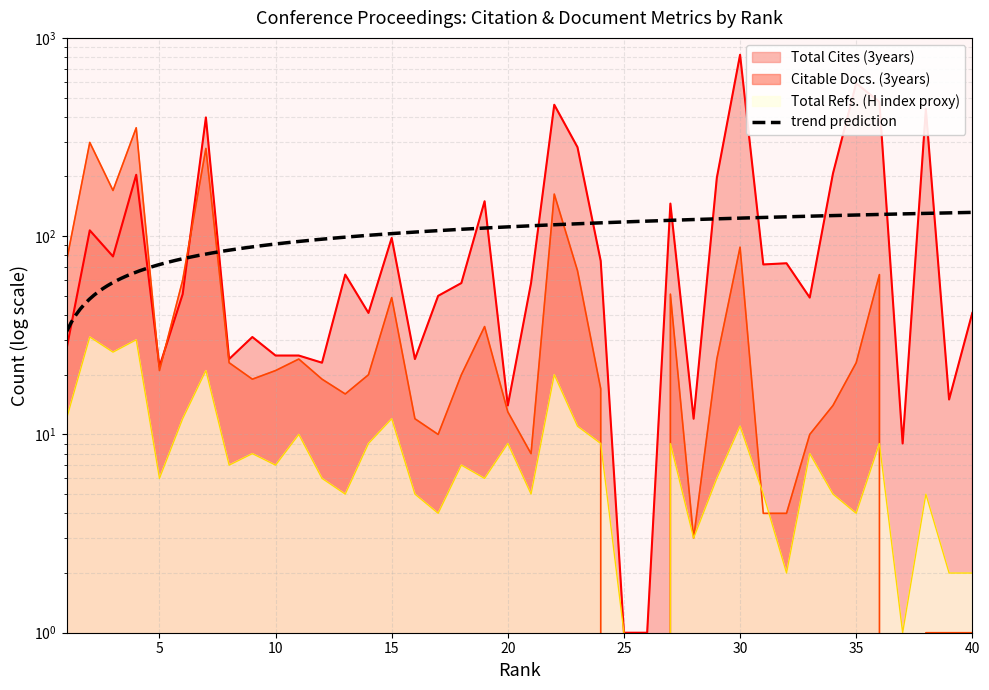

Reading left to right, what are all the values shown in this chart?

Total Cites (3years): 1=27	2=107	3=79	4=204	5=22	6=51	7=397	8=24	9=31	10=25	11=25	12=23	13=64	14=41	15=98	16=24	17=50	18=58	19=150	20=14	21=58	22=460	23=281	24=75	25=1	26=1	27=146	28=12	29=197	30=822	31=72	32=73	33=49	34=207	35=590	36=476	37=9	38=438	39=15	40=41
Citable Docs. (3years): 1=75	2=297	3=170	4=352	5=21	6=60	7=277	8=23	9=19	10=21	11=24	12=19	13=16	14=20	15=49	16=12	17=10	18=20	19=35	20=13	21=8	22=163	23=67	24=17	25=0	26=0	27=51	28=3	29=24	30=88	31=4	32=4	33=10	34=14	35=23	36=64	37=0	38=1	39=1	40=1
Total Refs.: 1=12	2=31	3=26	4=30	5=6	6=12	7=21	8=7	9=8	10=7	11=10	12=6	13=5	14=9	15=12	16=5	17=4	18=7	19=6	20=9	21=5	22=20	23=11	24=9	25=1	26=0	27=9	28=3	29=6	30=11	31=5	32=2	33=8	34=5	35=4	36=9	37=1	38=5	39=2	40=2